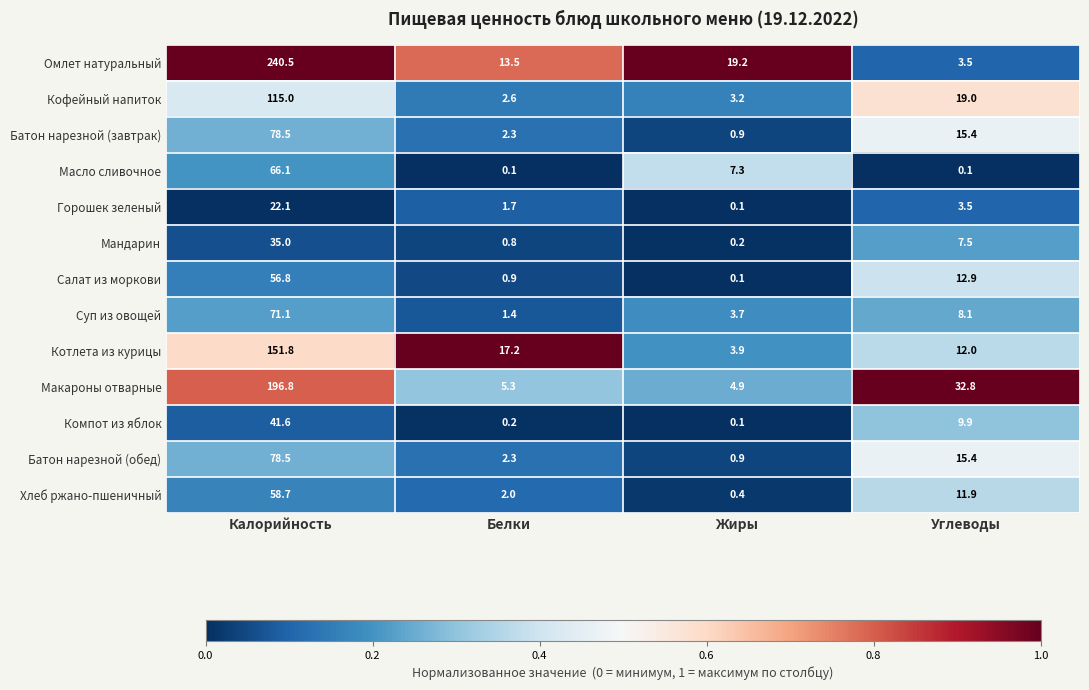

What is the approximate value of Суп из овощей at Белки?

1.4